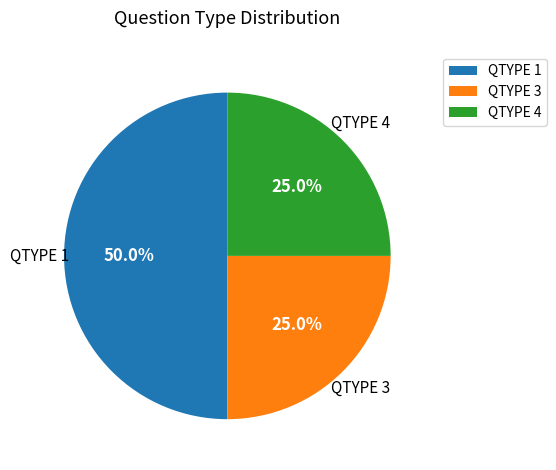

Count the number of slices in the pie.

3